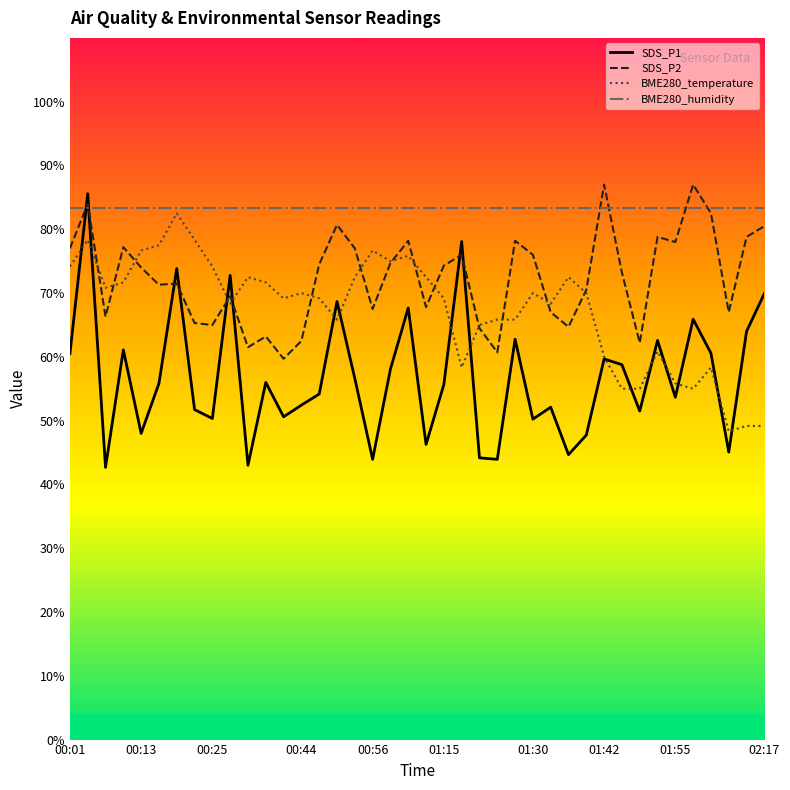

What is the difference between the highest and lowest values at 20?

37.1